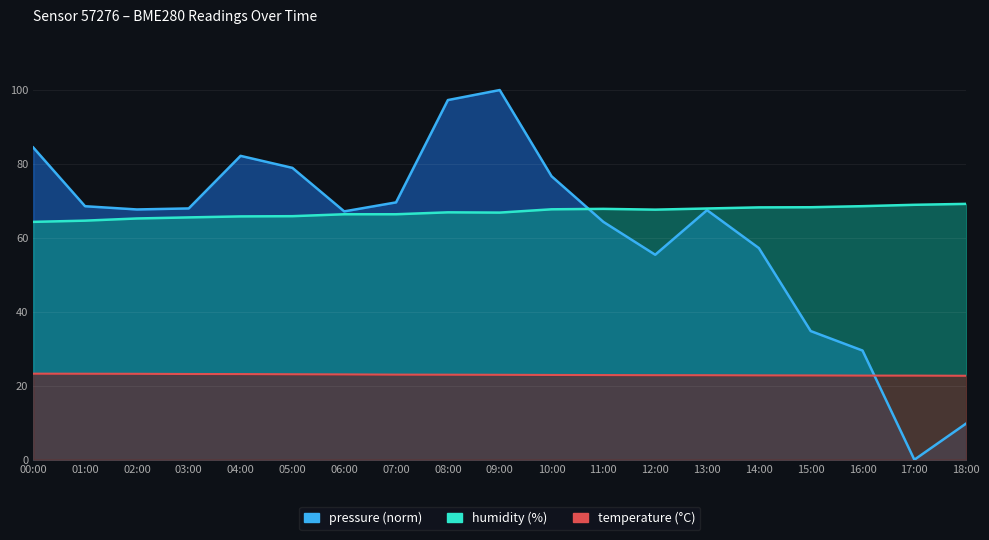

In humidity, how many points are lower than both neighbors (excluding endpoints)?

2